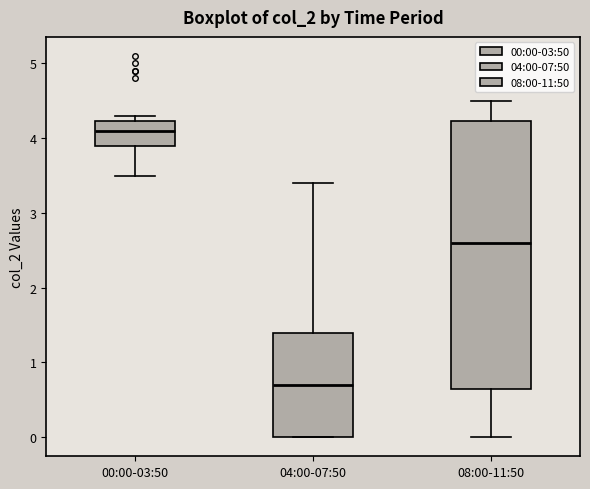

Which box is the tallest, from its lower edge to its upper edge?

08:00-11:50